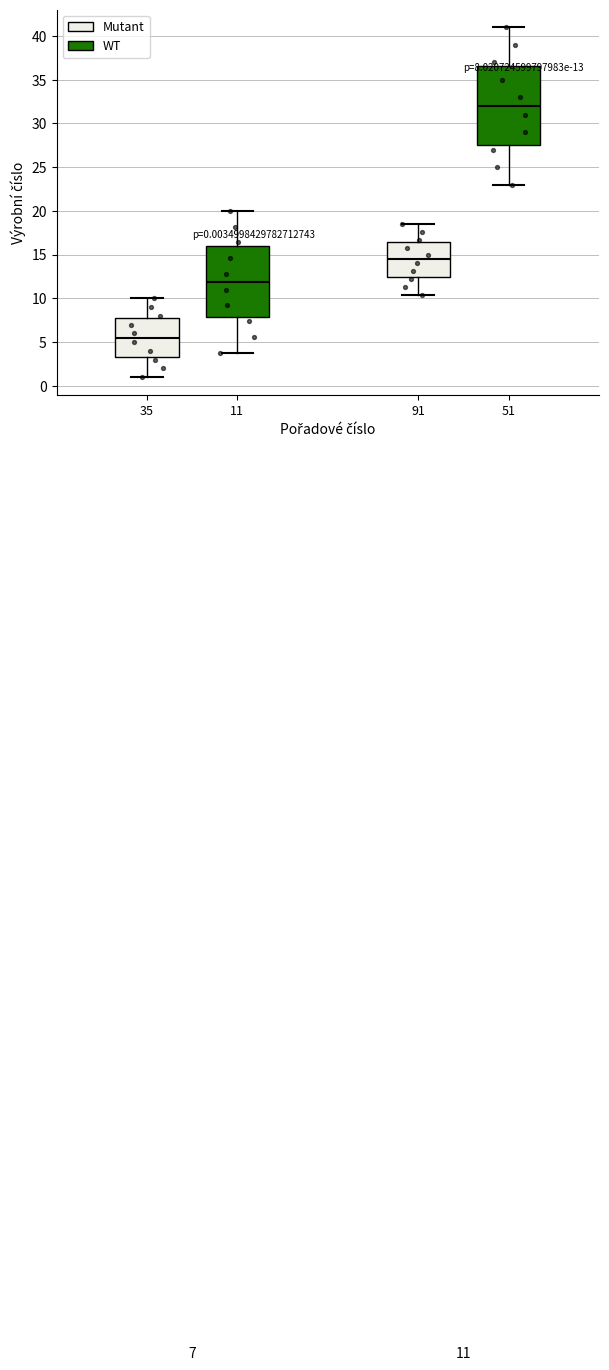

Which box has the highest median line?

51